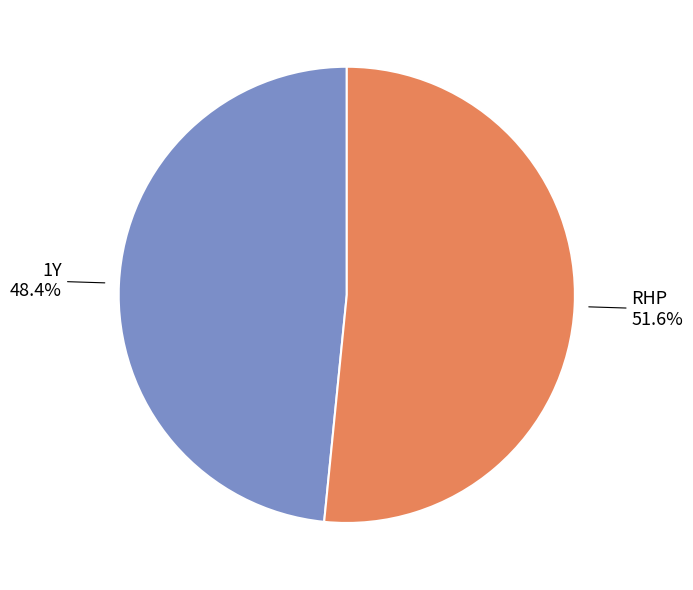

Rank the categories by value from highest to lowest.

RHP, 1Y